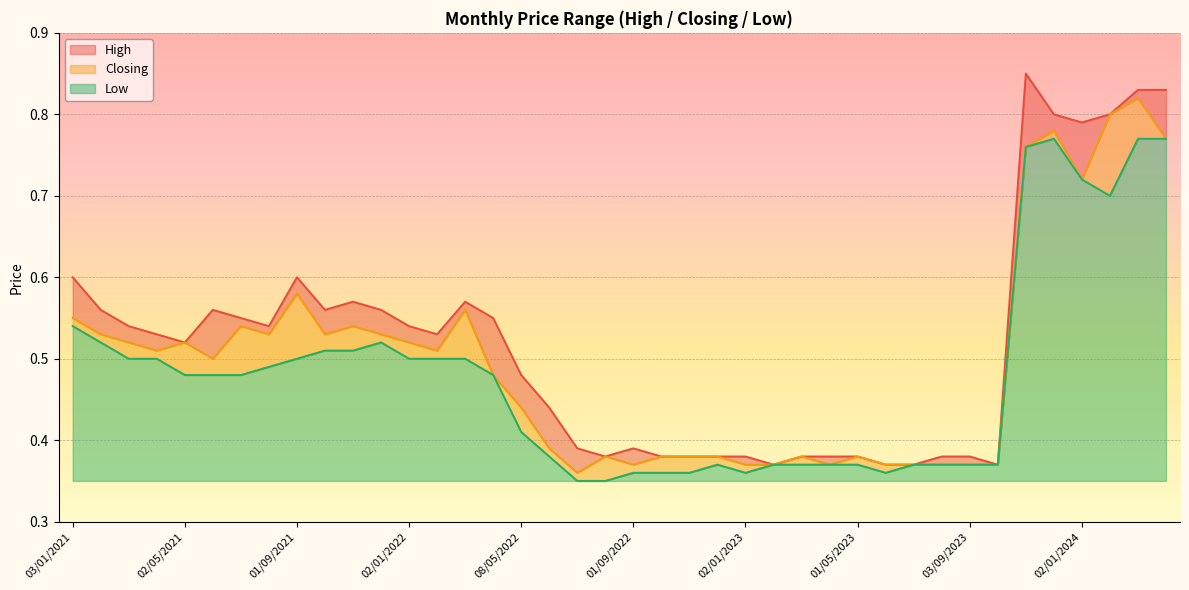

List the series in order of their overall mean, highest first.

High, Closing, Low